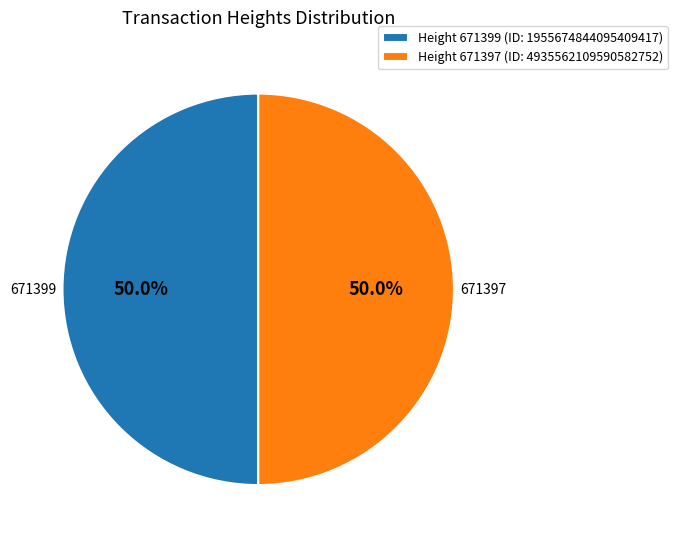

Do Height 671397 (ID: 4935562109590582752) and Height 671399 (ID: 1955674844095409417) together represent more than half of the pie?

Yes